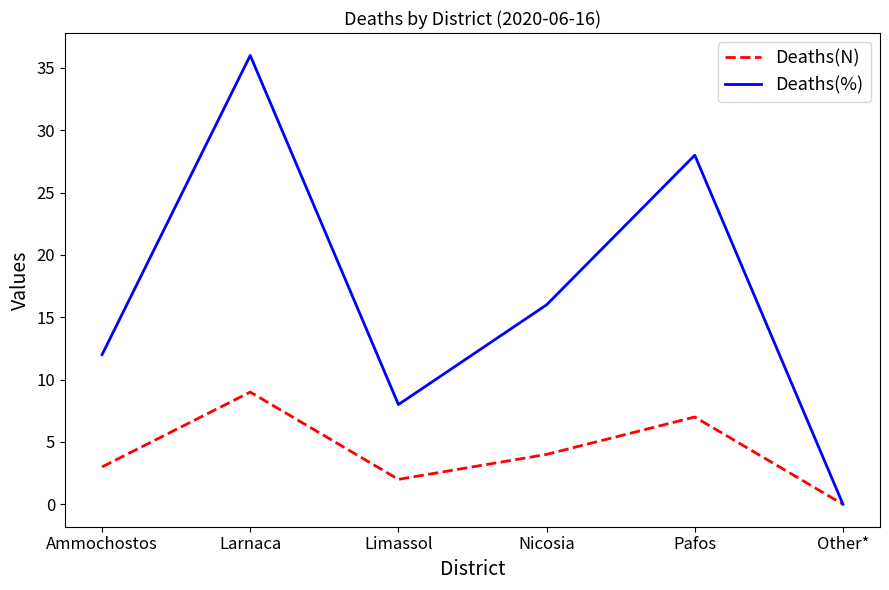

Read the Deaths(%) value at Larnaca, to the nearest 10.

40